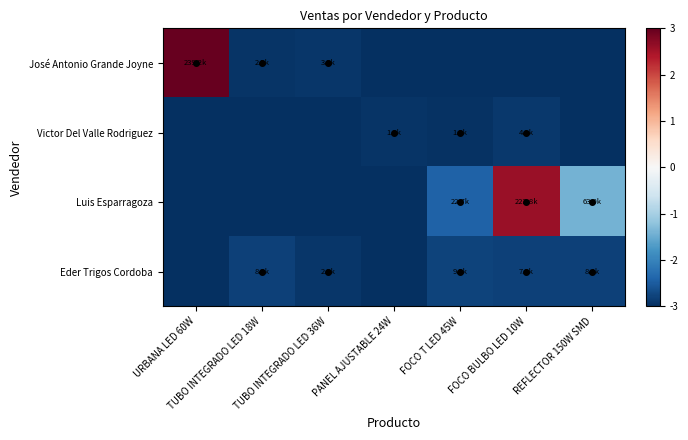

Reading left to right, extract all data points from this chart.

José Antonio Grande Joyne: URBANA LED 60W=3.0	TUBO INTEGRADO LED 18W=-2.9	TUBO INTEGRADO LED 36W=-2.9	PANEL AJUSTABLE 24W=-3.0	FOCO T LED 45W=-3.0	FOCO BULBO LED 10W=-3.0	REFLECTOR 150W SMD=-3.0
Victor Del Valle Rodriguez: URBANA LED 60W=-3.0	TUBO INTEGRADO LED 18W=-3.0	TUBO INTEGRADO LED 36W=-3.0	PANEL AJUSTABLE 24W=-3.0	FOCO T LED 45W=-3.0	FOCO BULBO LED 10W=-2.9	REFLECTOR 150W SMD=-3.0
Luis Esparragoza: URBANA LED 60W=-3.0	TUBO INTEGRADO LED 18W=-3.0	TUBO INTEGRADO LED 36W=-3.0	PANEL AJUSTABLE 24W=-3.0	FOCO T LED 45W=-2.4	FOCO BULBO LED 10W=2.6	REFLECTOR 150W SMD=-1.4
Eder Trigos Cordoba: URBANA LED 60W=-3.0	TUBO INTEGRADO LED 18W=-2.8	TUBO INTEGRADO LED 36W=-2.9	PANEL AJUSTABLE 24W=-3.0	FOCO T LED 45W=-2.8	FOCO BULBO LED 10W=-2.8	REFLECTOR 150W SMD=-2.8